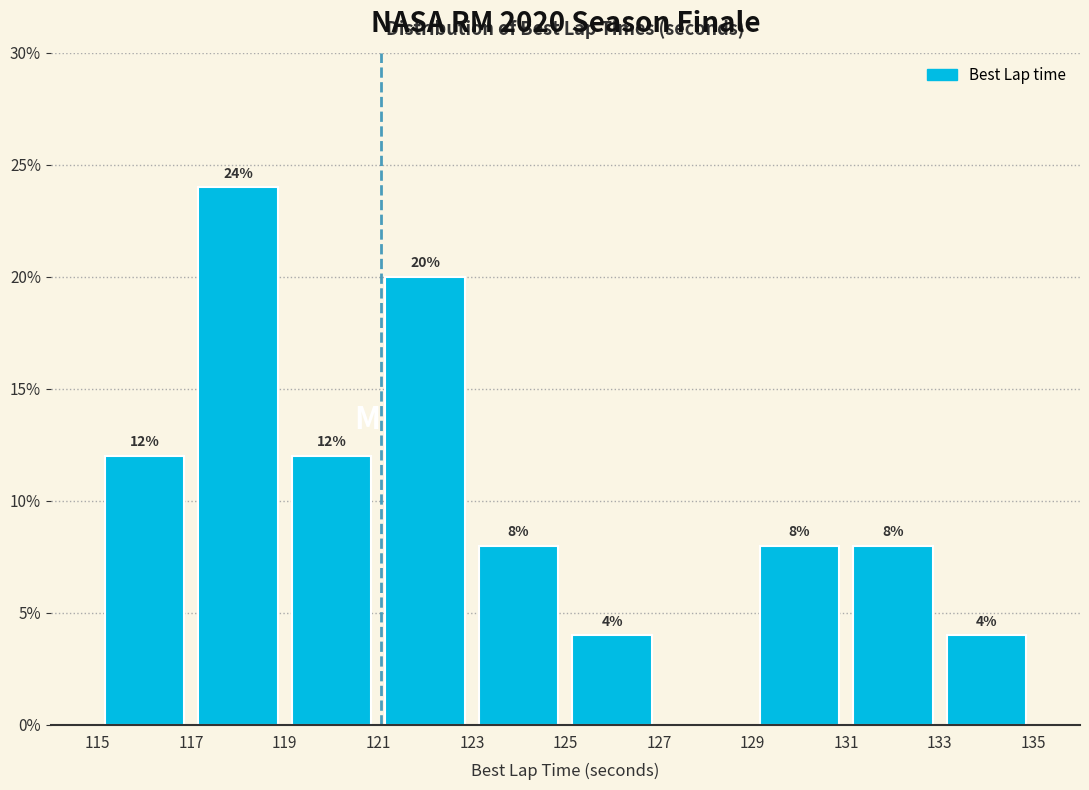

Which range on the x-axis has the tallest bar?

117 to 119